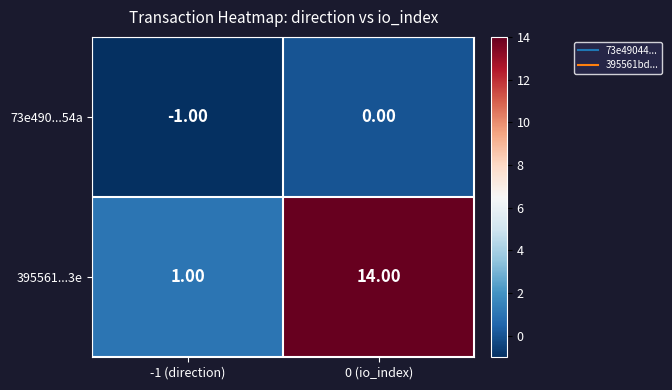

Which series changed the most between -1 (direction) and 0 (io_index)?

395561...3e